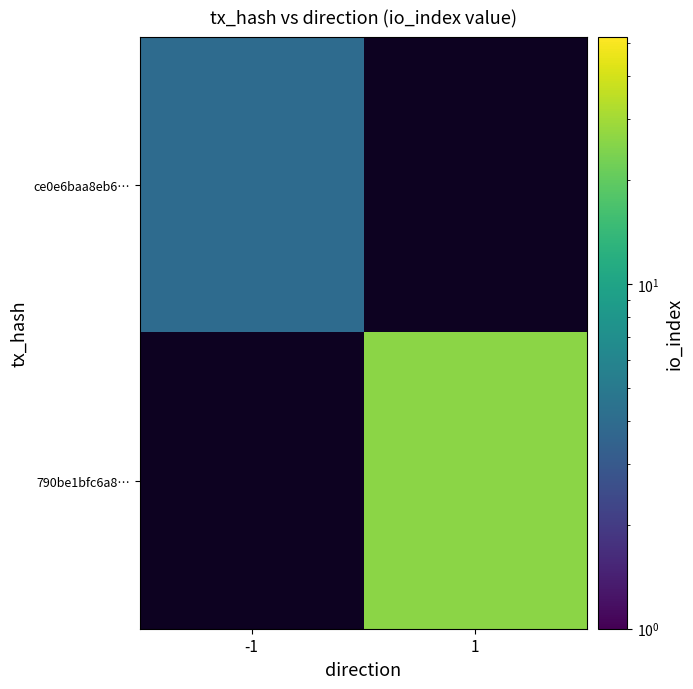

How many values in 790be1bfc6a8… are above zero?

1